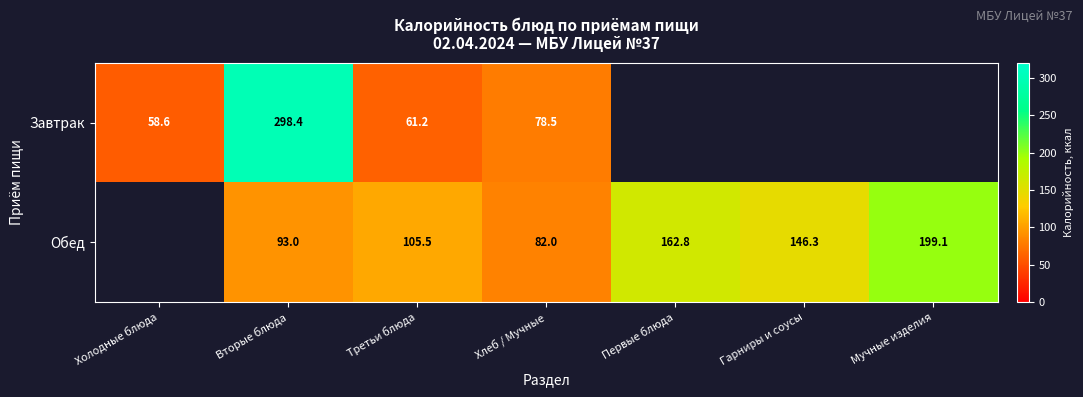

Which has a higher value, Хлеб / Мучные or Гарниры и соусы?

Гарниры и соусы